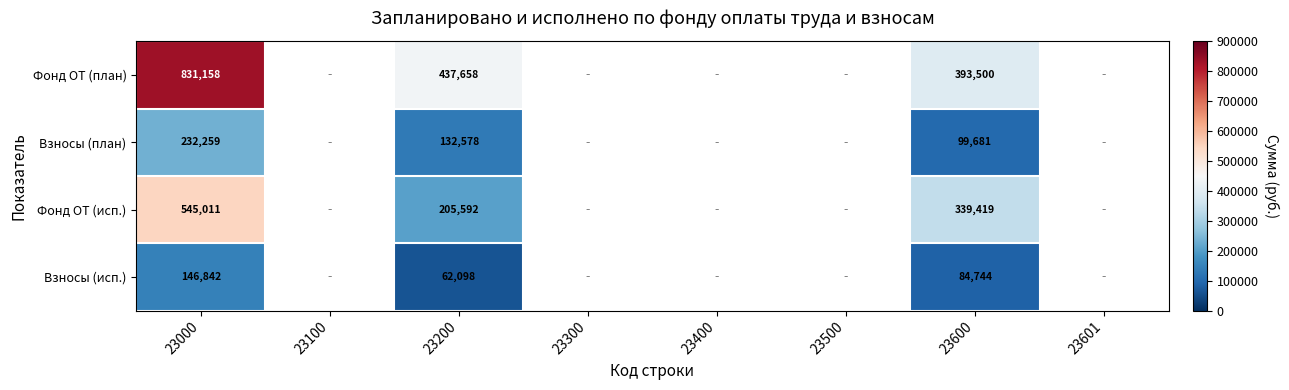

The Взносы (план) series shows 88516 at 23000. True or false?

False